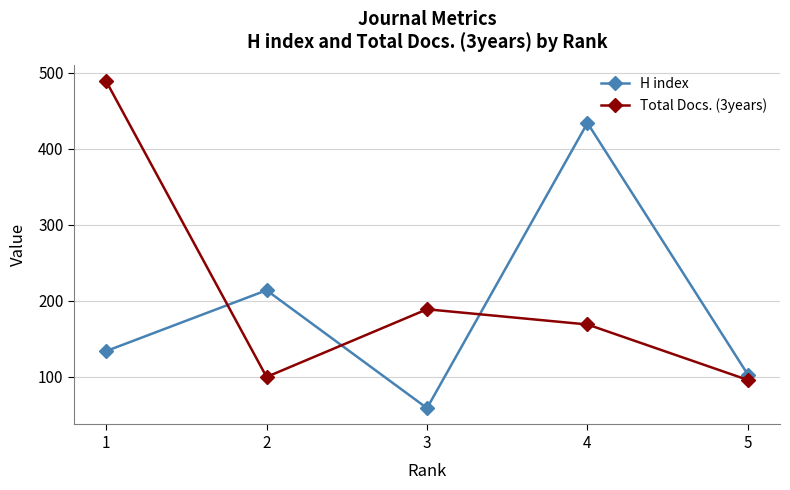

How many lines are shown in the chart?

2